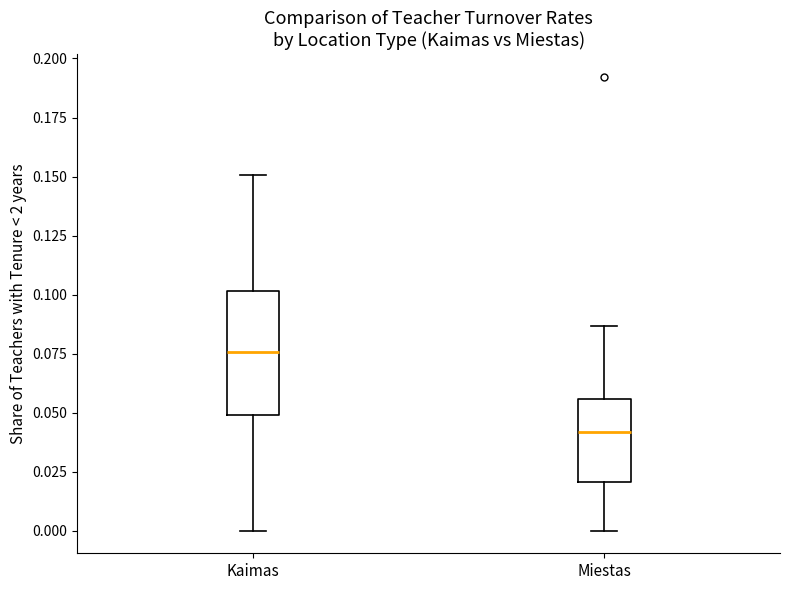

Which box's median line is the highest?

Kaimas